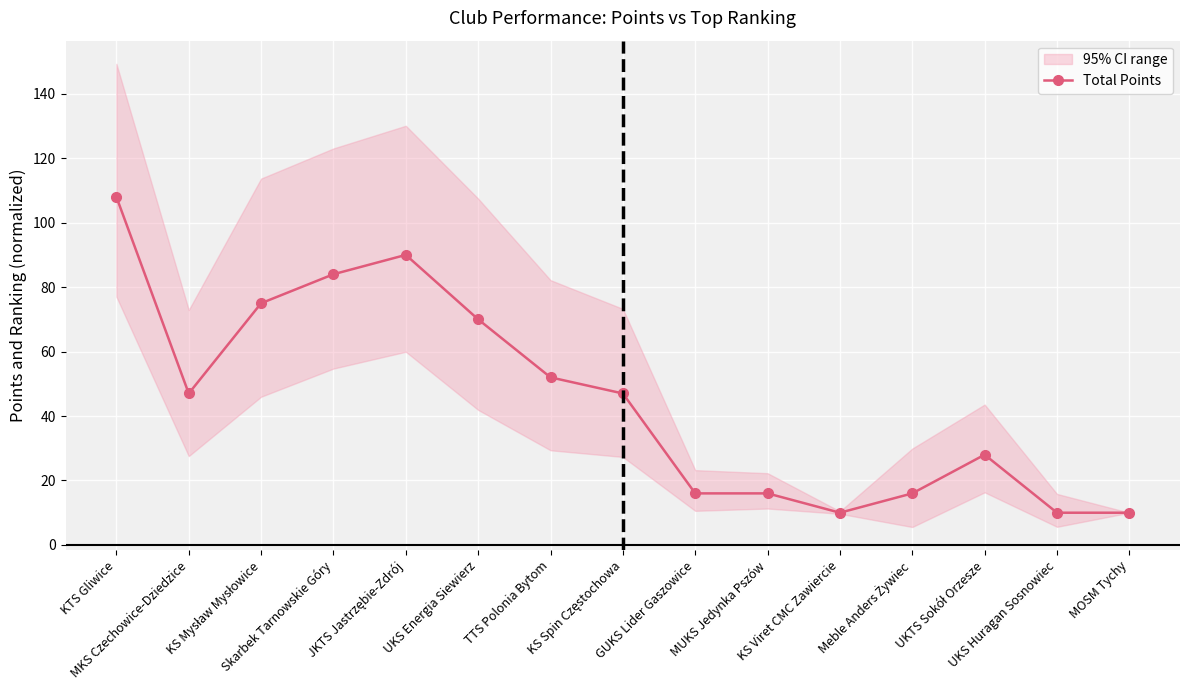

True or false: the data shows 13 at UKTS Sokół Orzesze.

False